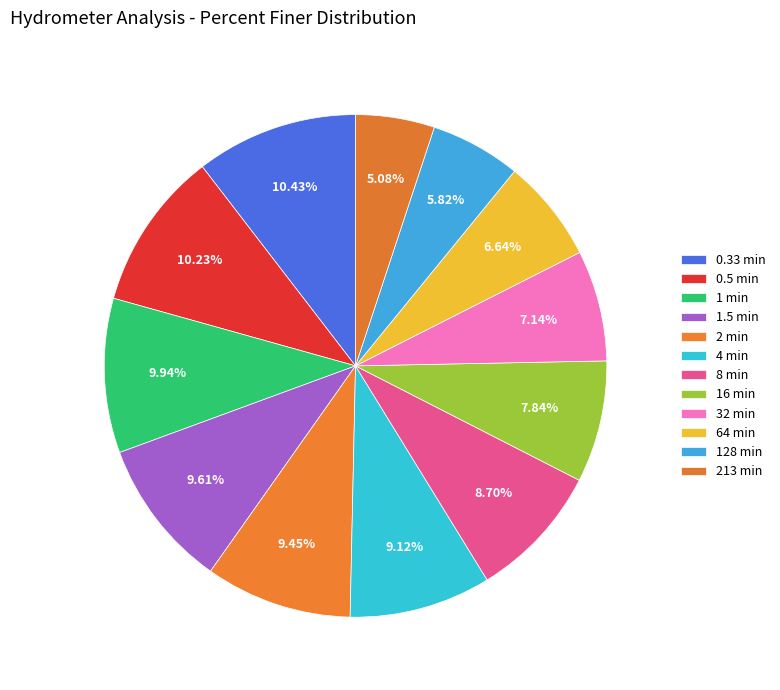

Rank the categories by value from lowest to highest.

213 min, 128 min, 64 min, 32 min, 16 min, 8 min, 4 min, 2 min, 1.5 min, 1 min, 0.5 min, 0.33 min